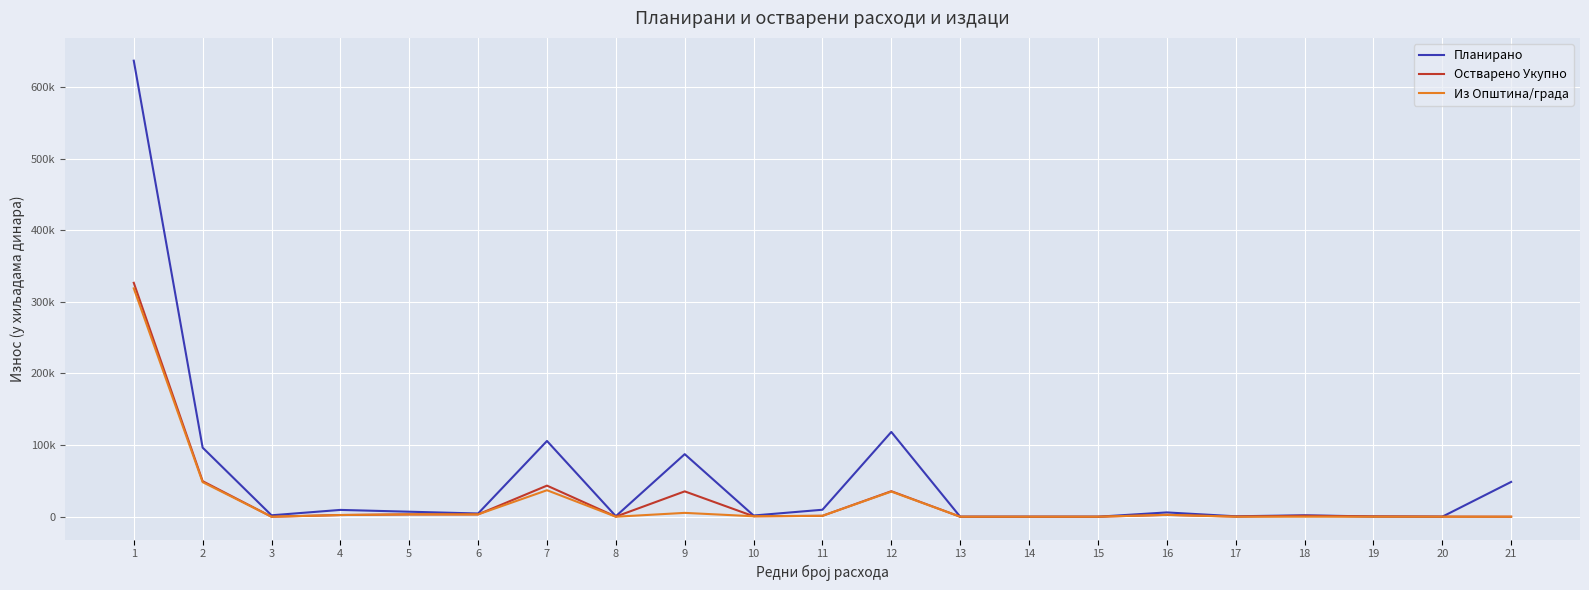

What is the sum of all Планирано values?

1137409